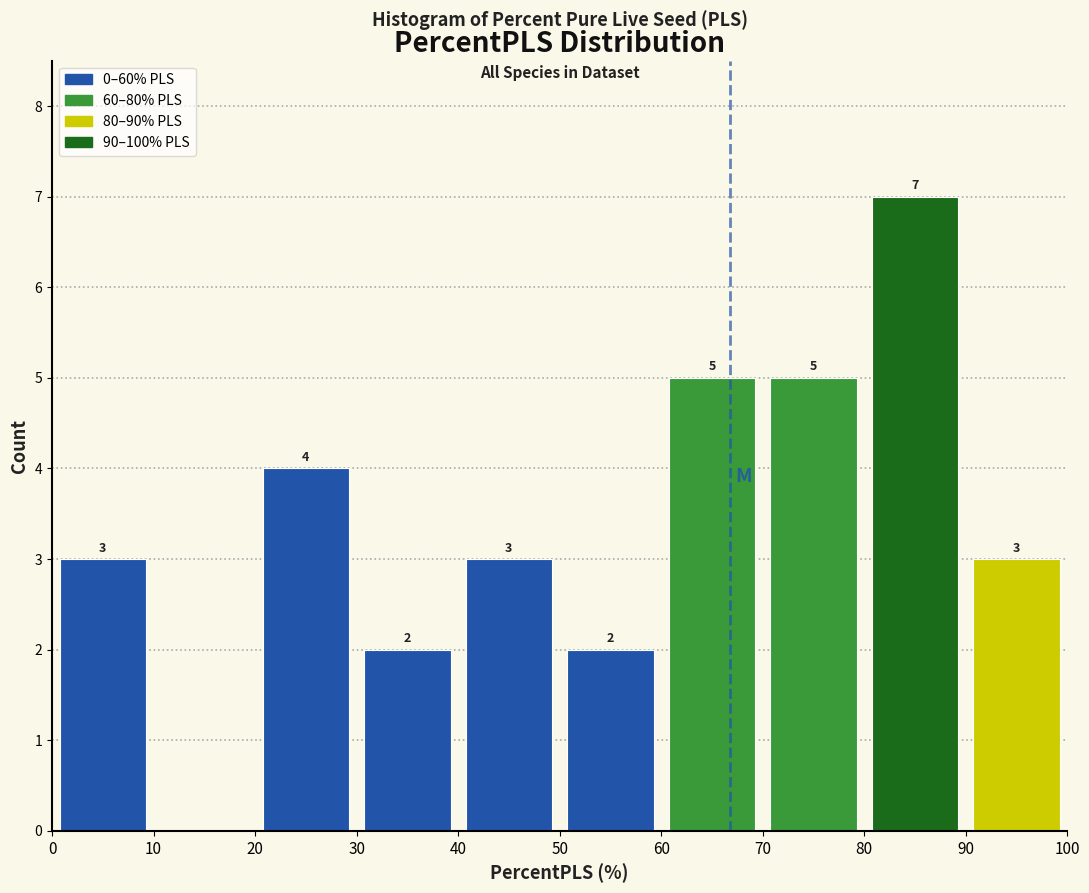

Which range on the x-axis has the tallest bar?

80 to 90